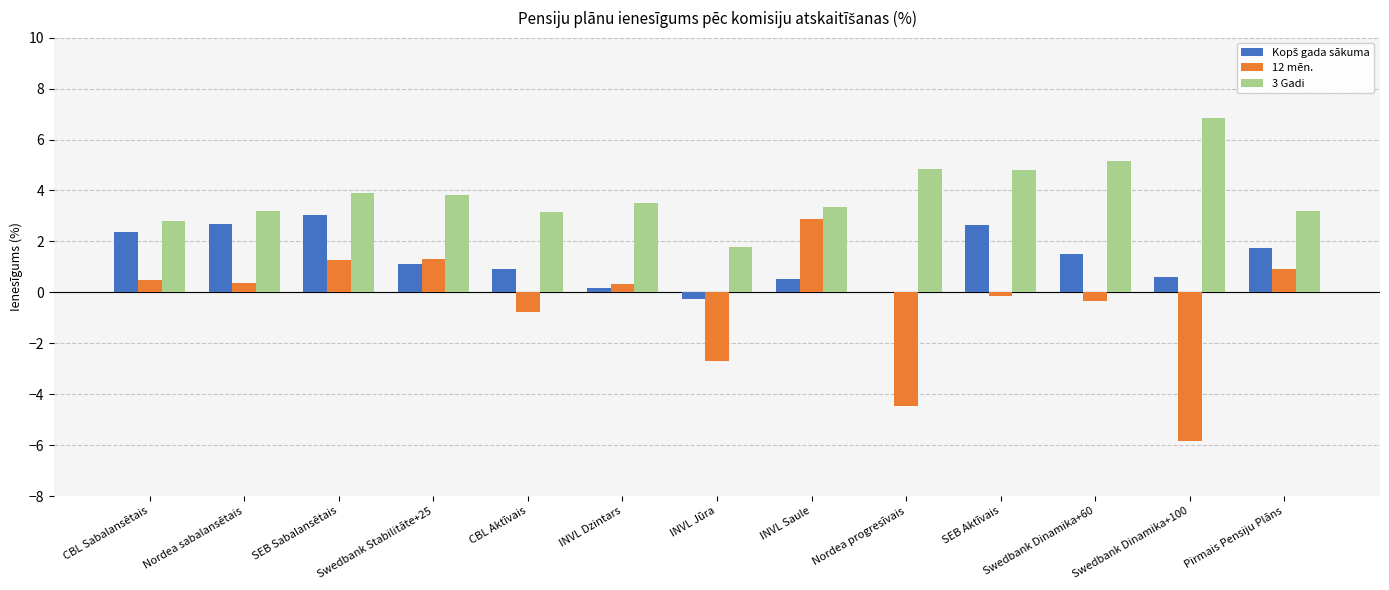

What is the maximum value shown in the chart?

6.8